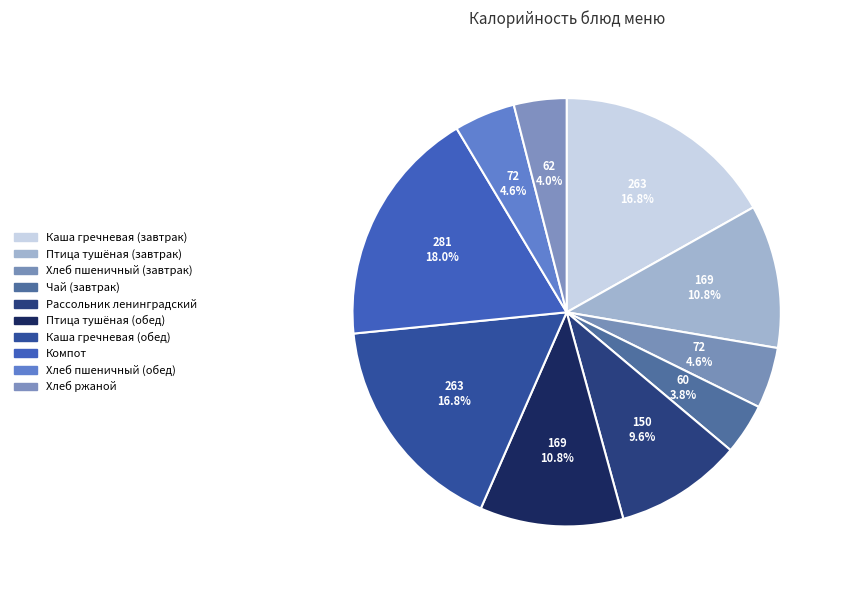

To the nearest percent, what is the combined percentage of Каша гречневая (обед) and Компот?

35%